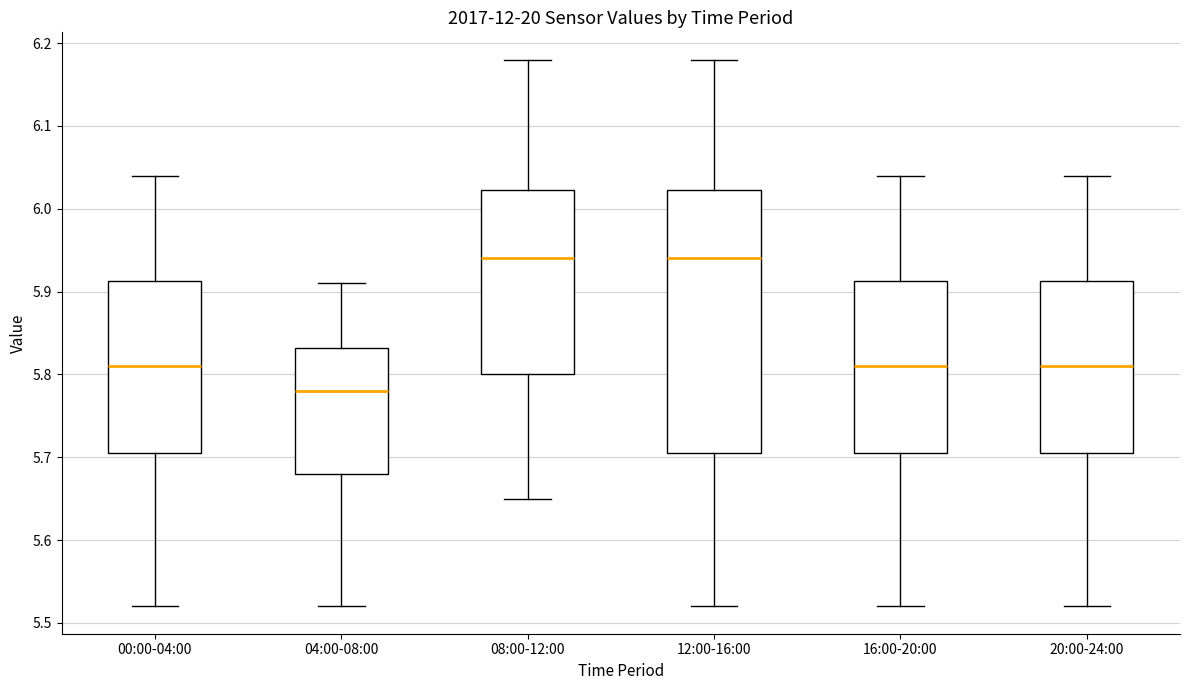

Which box is the tallest, from its lower edge to its upper edge?

12:00-16:00